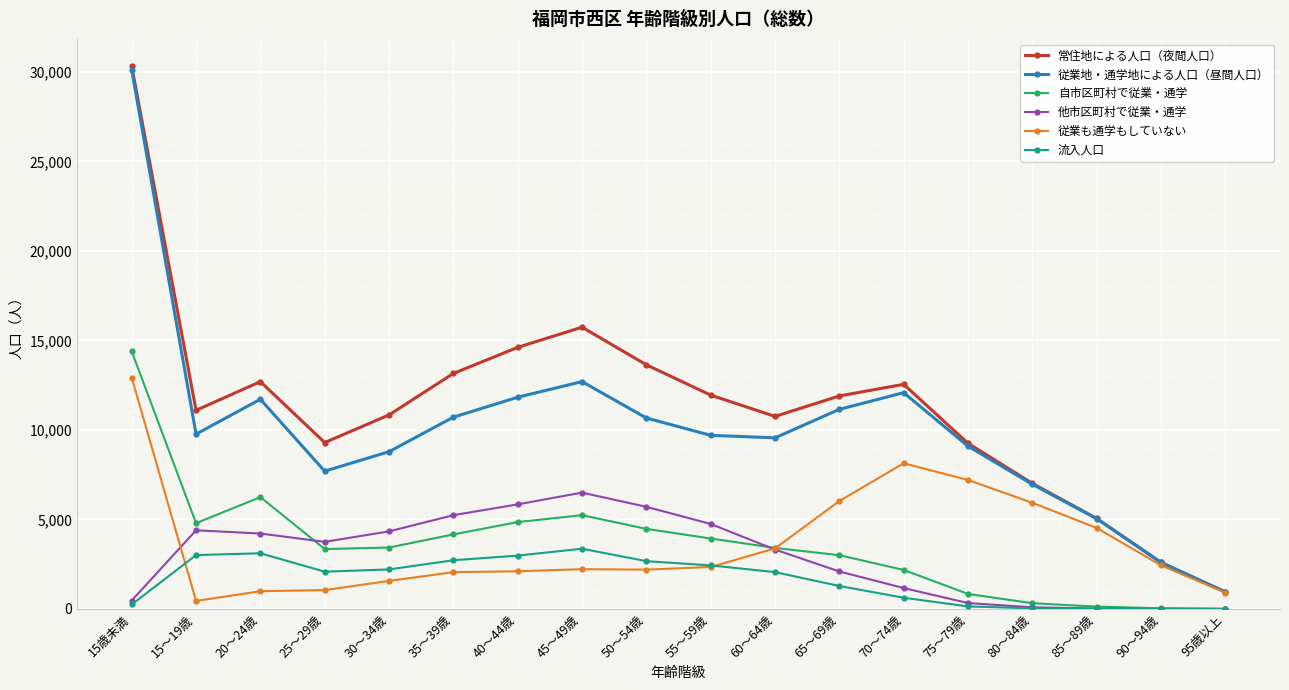

What is the difference between the maximum and minimum values in the 従業も通学もしていない series?

12477